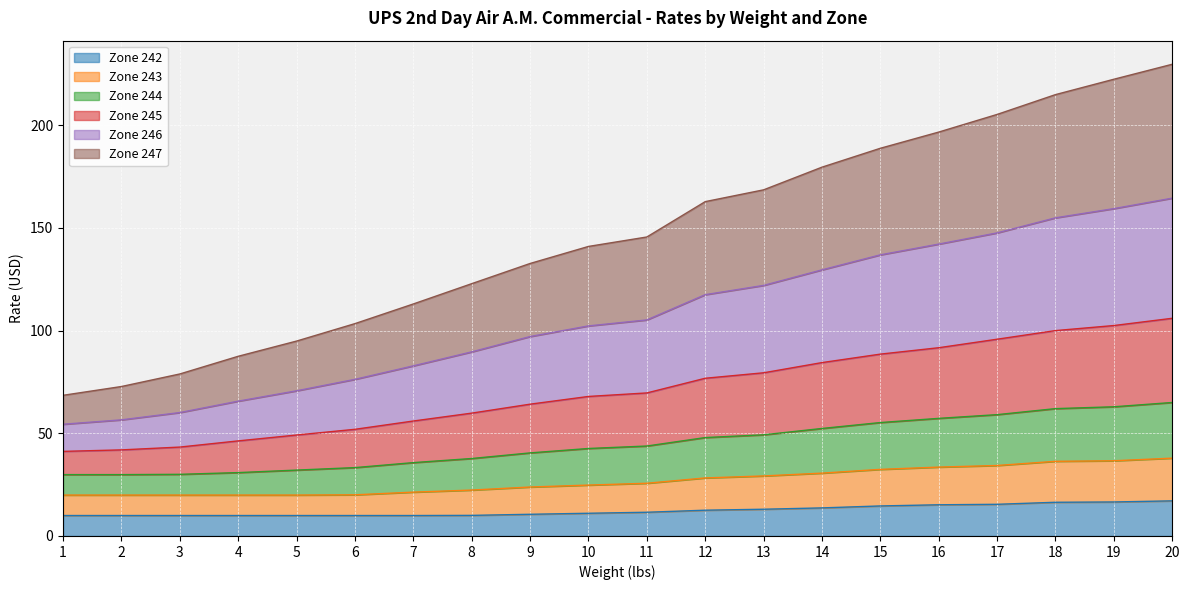

Read the Zone 242 value at 12.

12.6